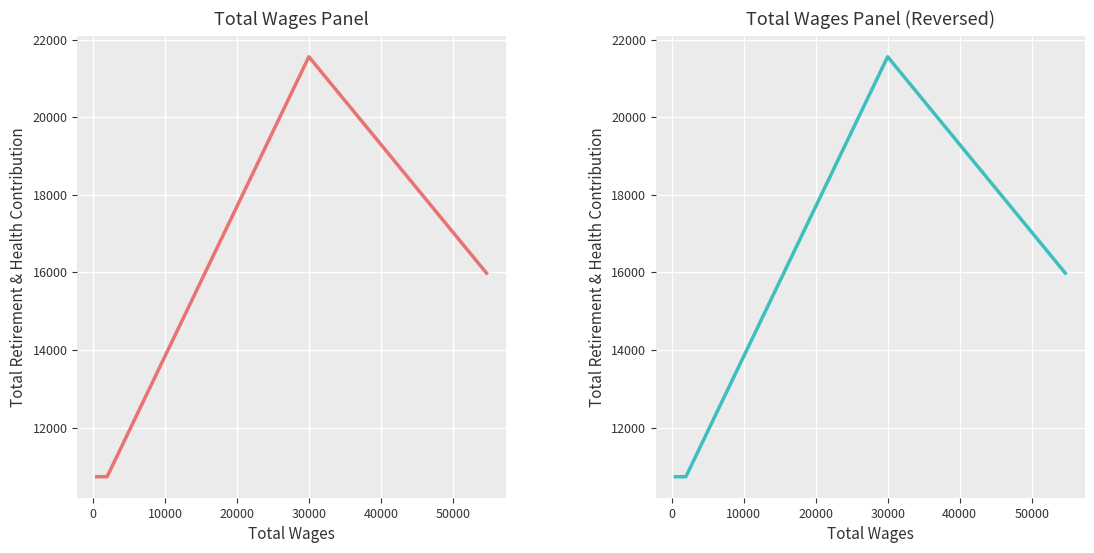

What is the label of the 6th point from the left?

40000